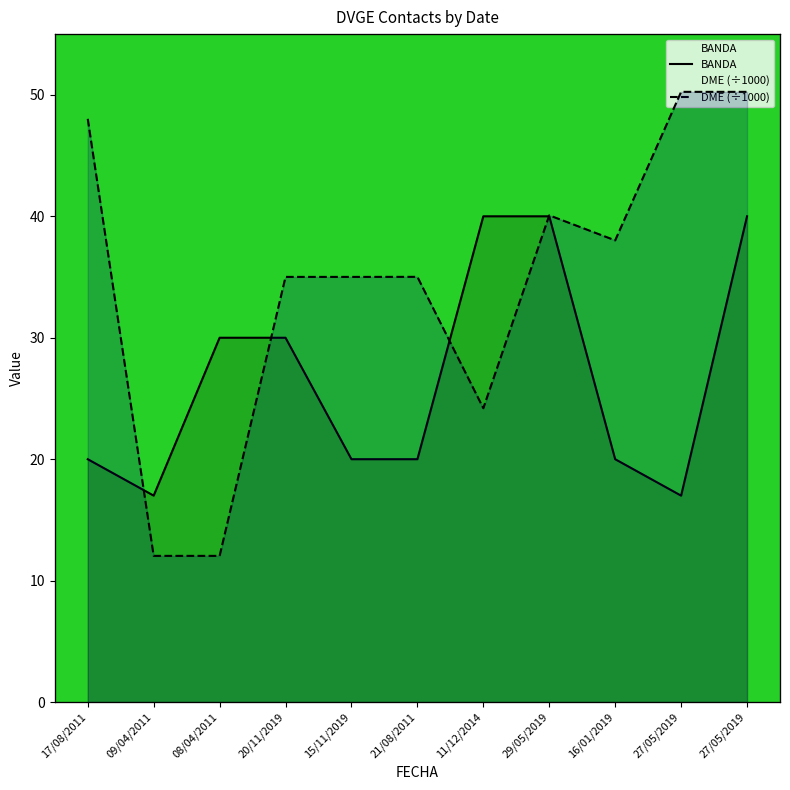

What is the lowest value of the DME series?

12.0